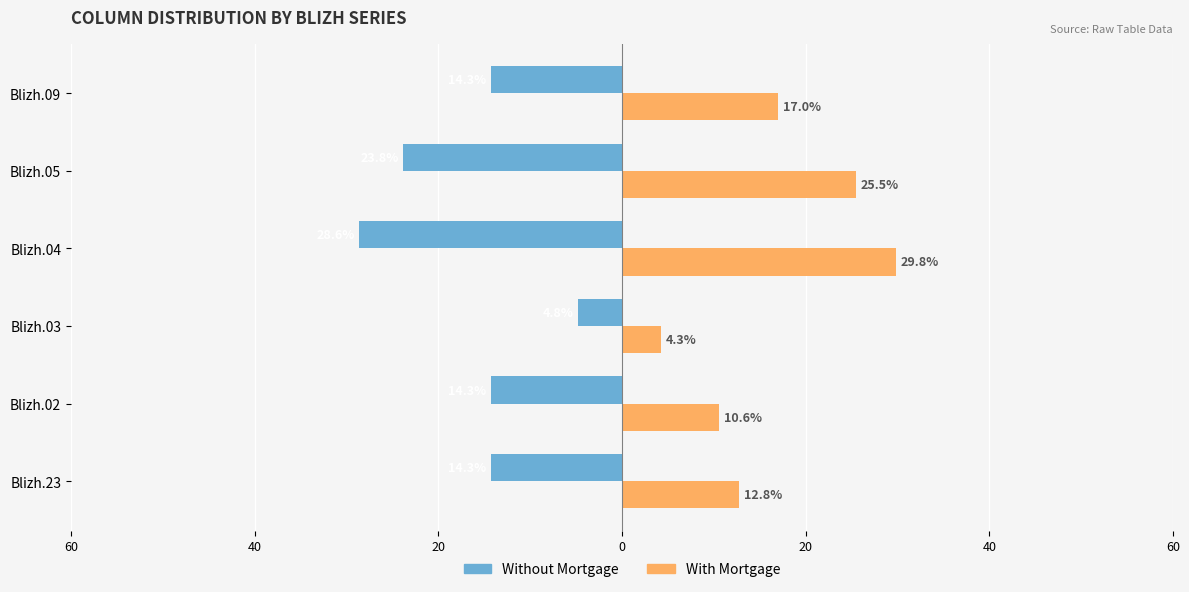

What is the value of the Without Mortgage bar at the 3rd from the left?

-4.8